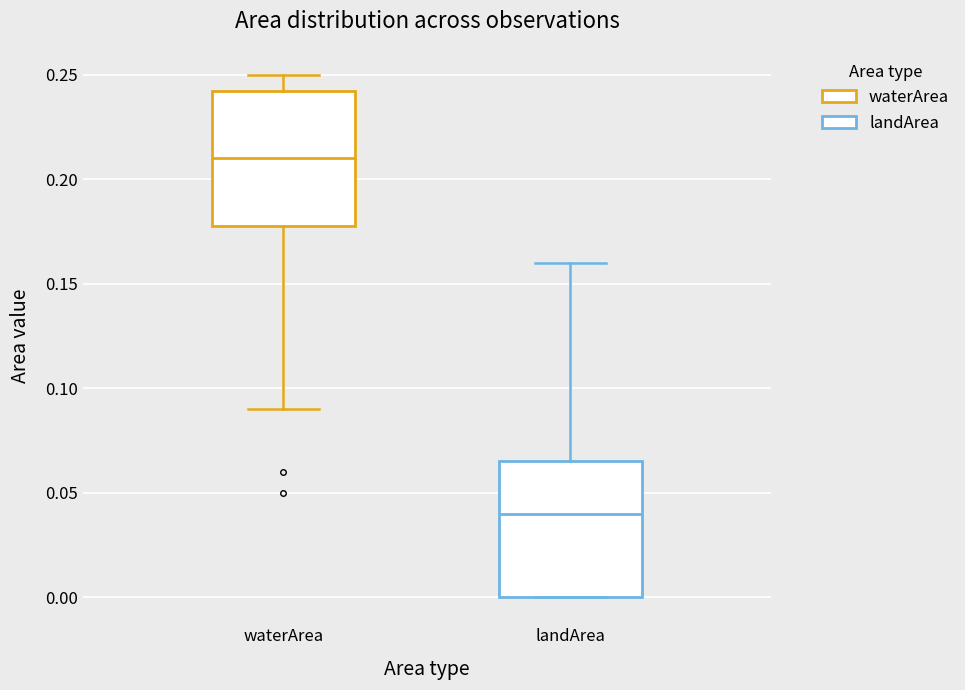

Where does the lower whisker of the box for waterArea end on the y-axis? The values are not printed on the chart, so give them approximately, as read against the axis.

0.090